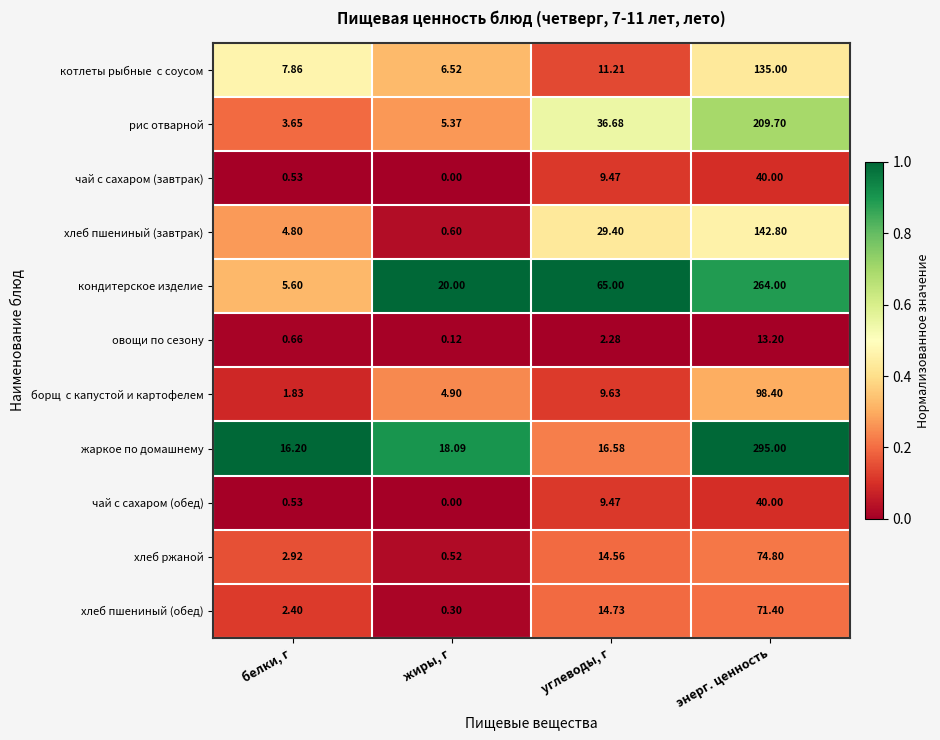

Rank the categories by чай с сахаром (завтрак) value from highest to lowest.

энерг. ценность, углеводы, г, белки, г, жиры, г